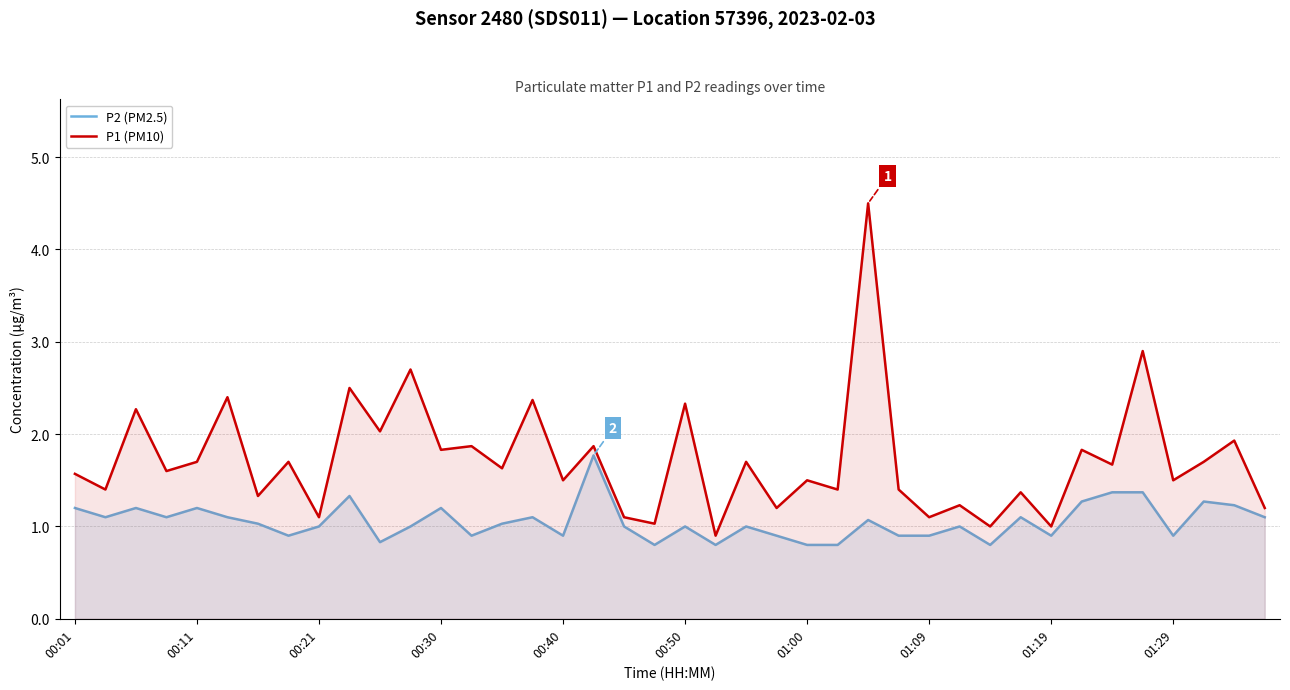

What is the value of the P2 (PM2.5) point at the 31st from the left?

0.8